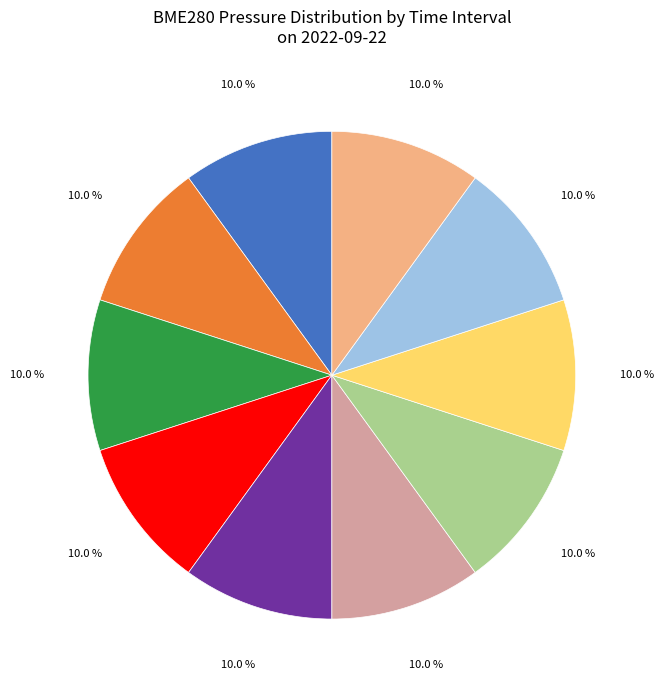

Is there any slice that represents more than half of the pie?

No